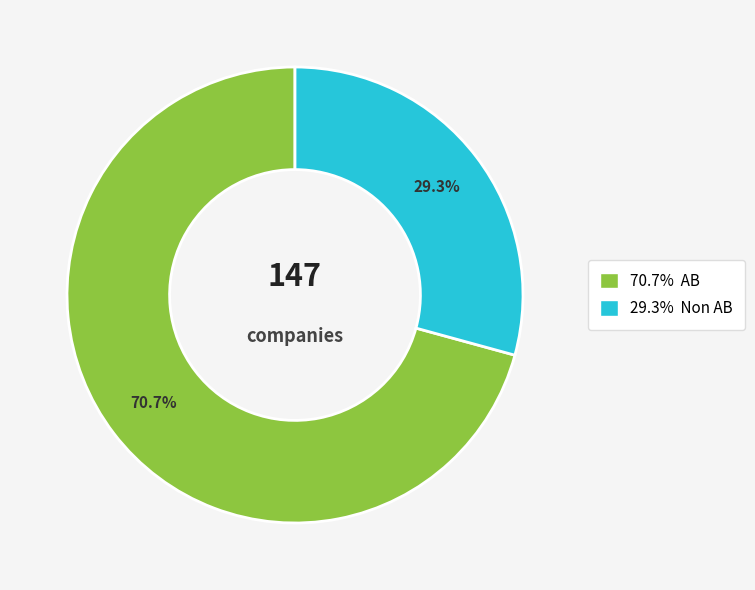

Is there a majority slice in this chart?

Yes